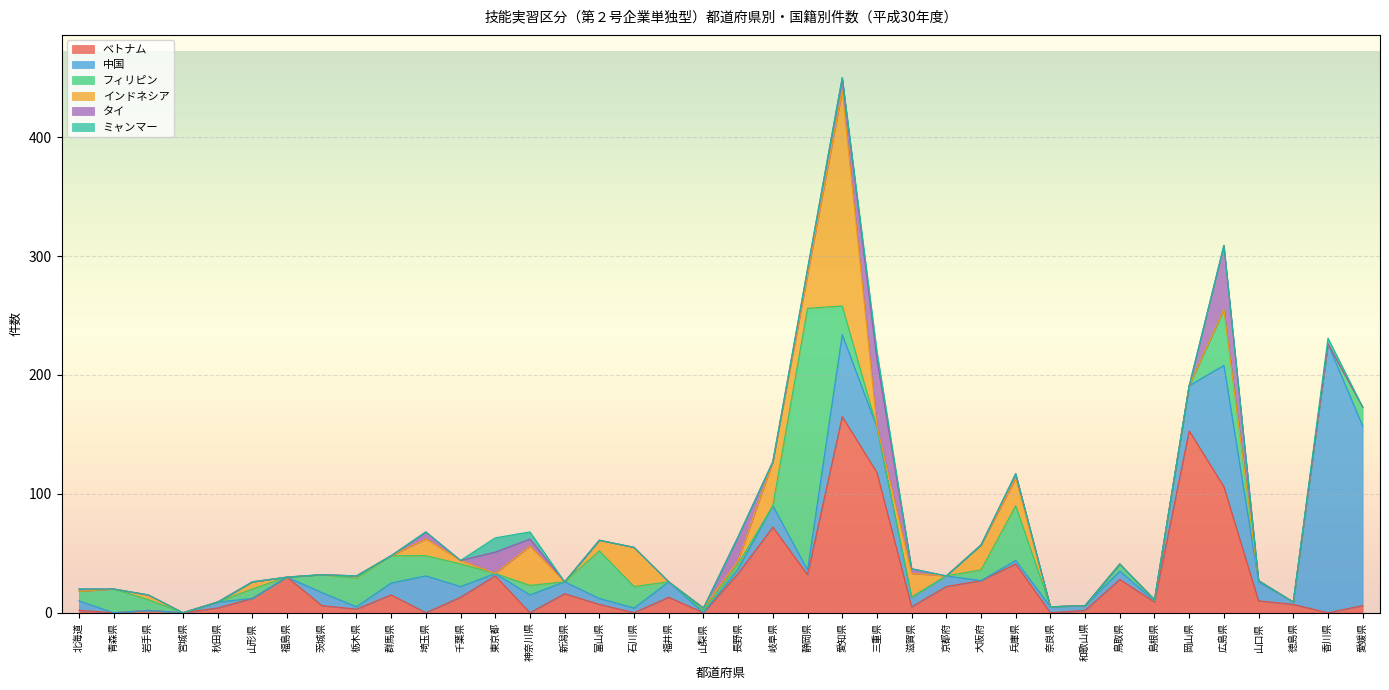

What are all the series names shown in the legend?

ベトナム, 中国, フィリピン, インドネシア, タイ, ミャンマー